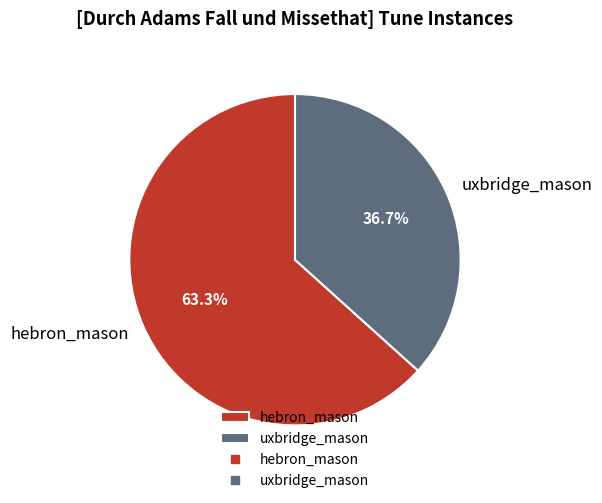

What is the smallest slice in the pie chart?

uxbridge_mason